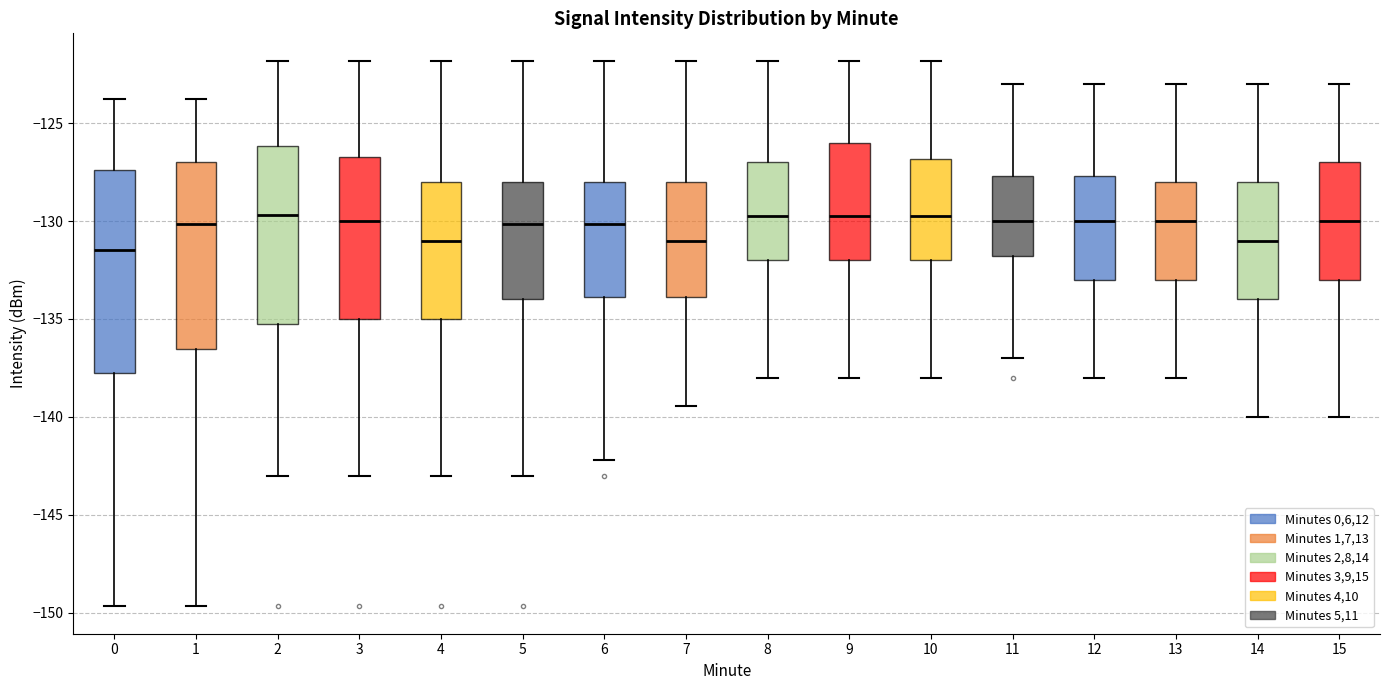

Where is the upper edge of the box at x = 13 on the y-axis? The values are not printed on the chart, so give them approximately, as read against the axis.

-128.0